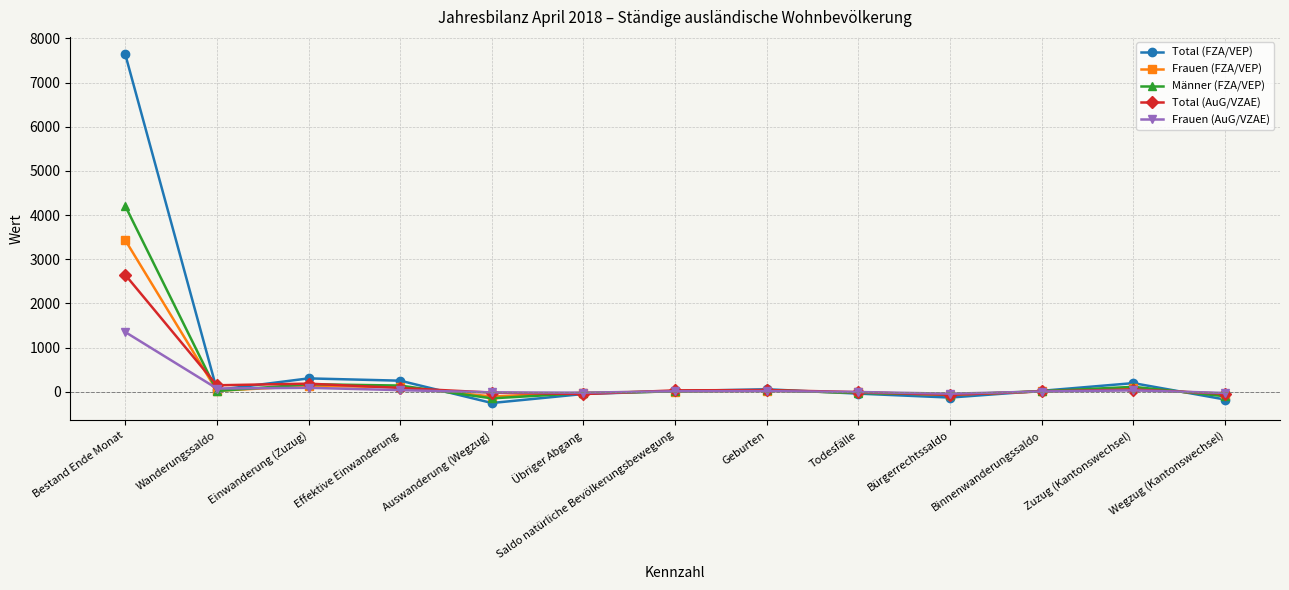

Which category has the highest value in the Frauen (AuG/VZAE) series?

Bestand Ende Monat